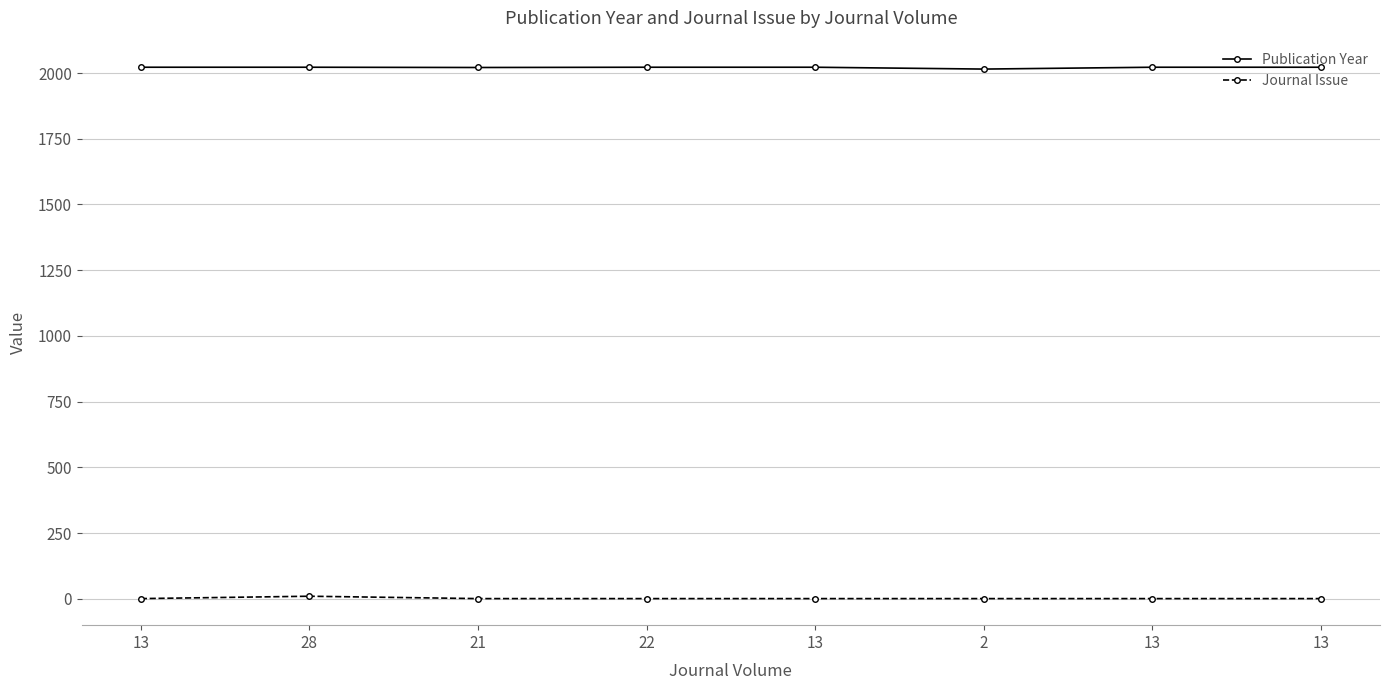

How many values in the Journal Issue series exceed 1?

1